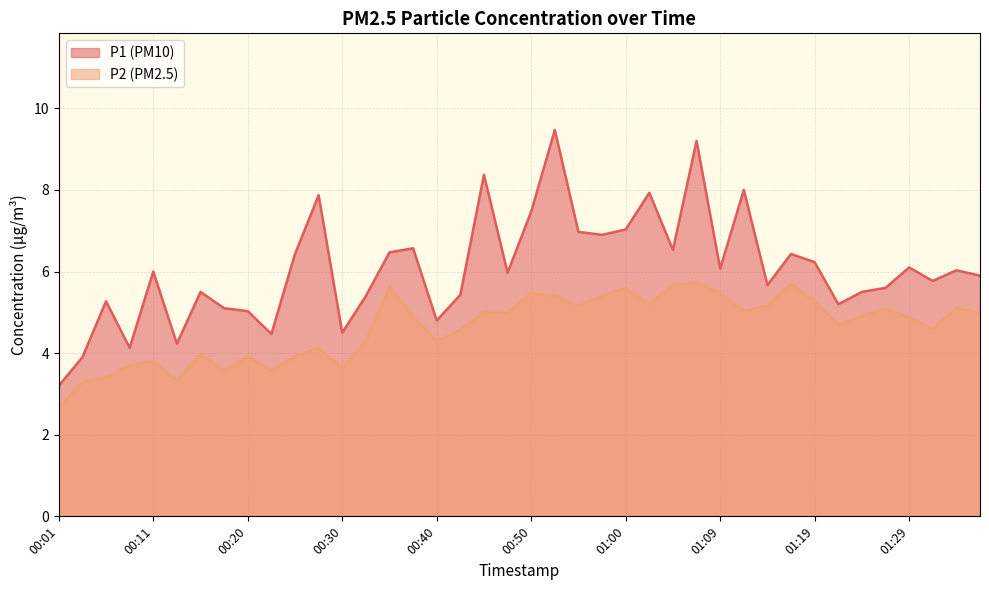

Which series changed the most between 00:30 and 01:32?

P1